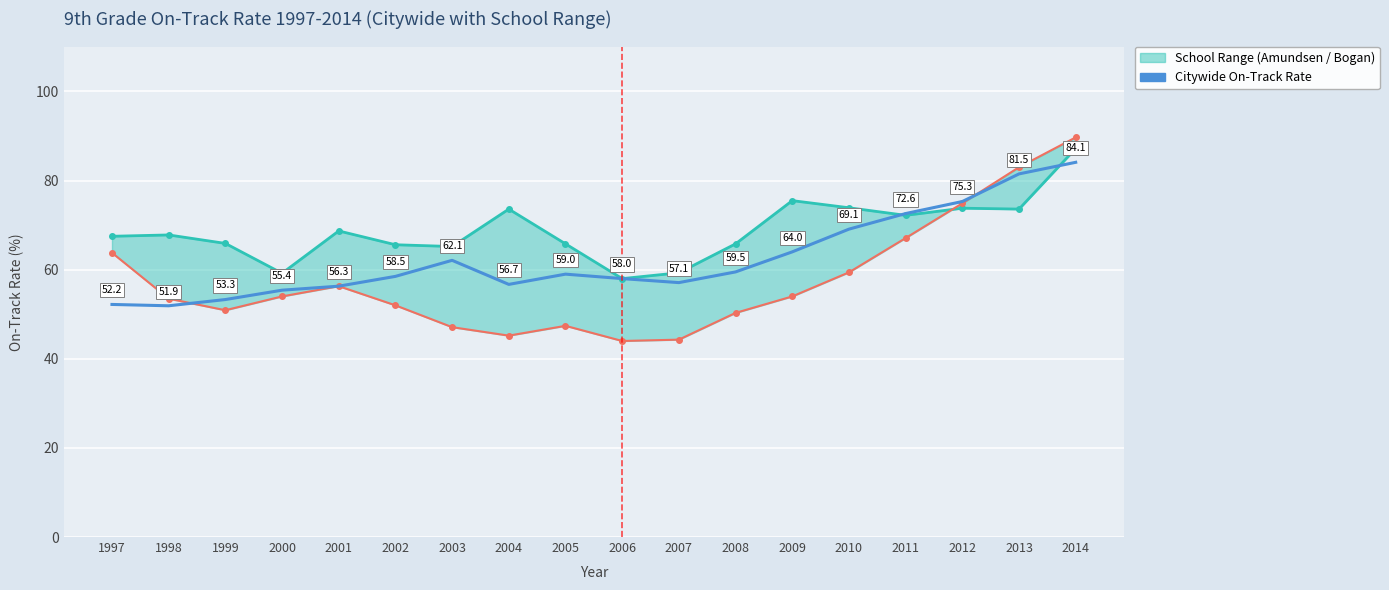

How many lines are shown in the chart?

1